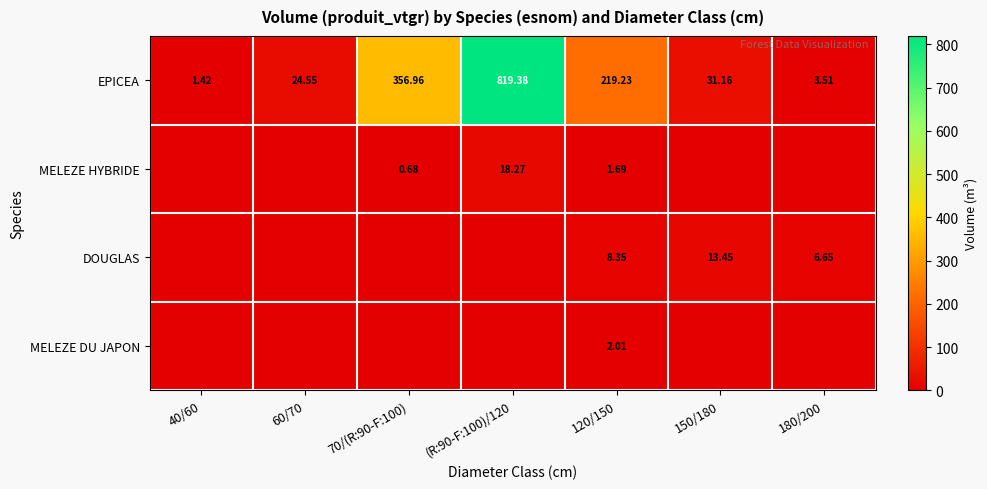

How many data points in EPICEA are above 31?

4